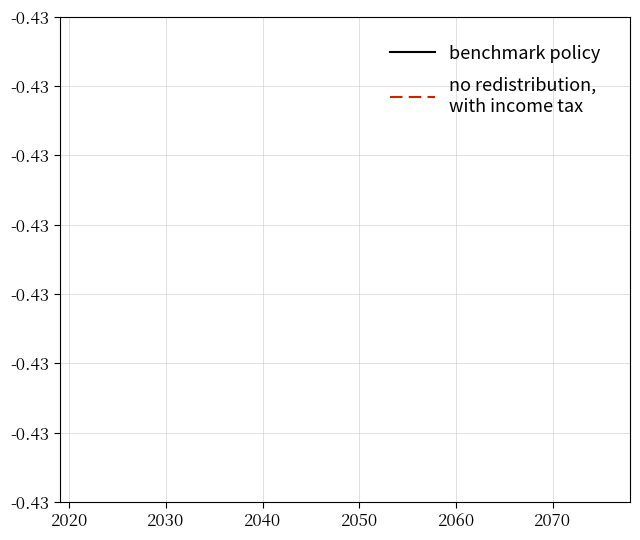

True or false: no redistribution,
with income tax has a value of -0.6 at 16.

False